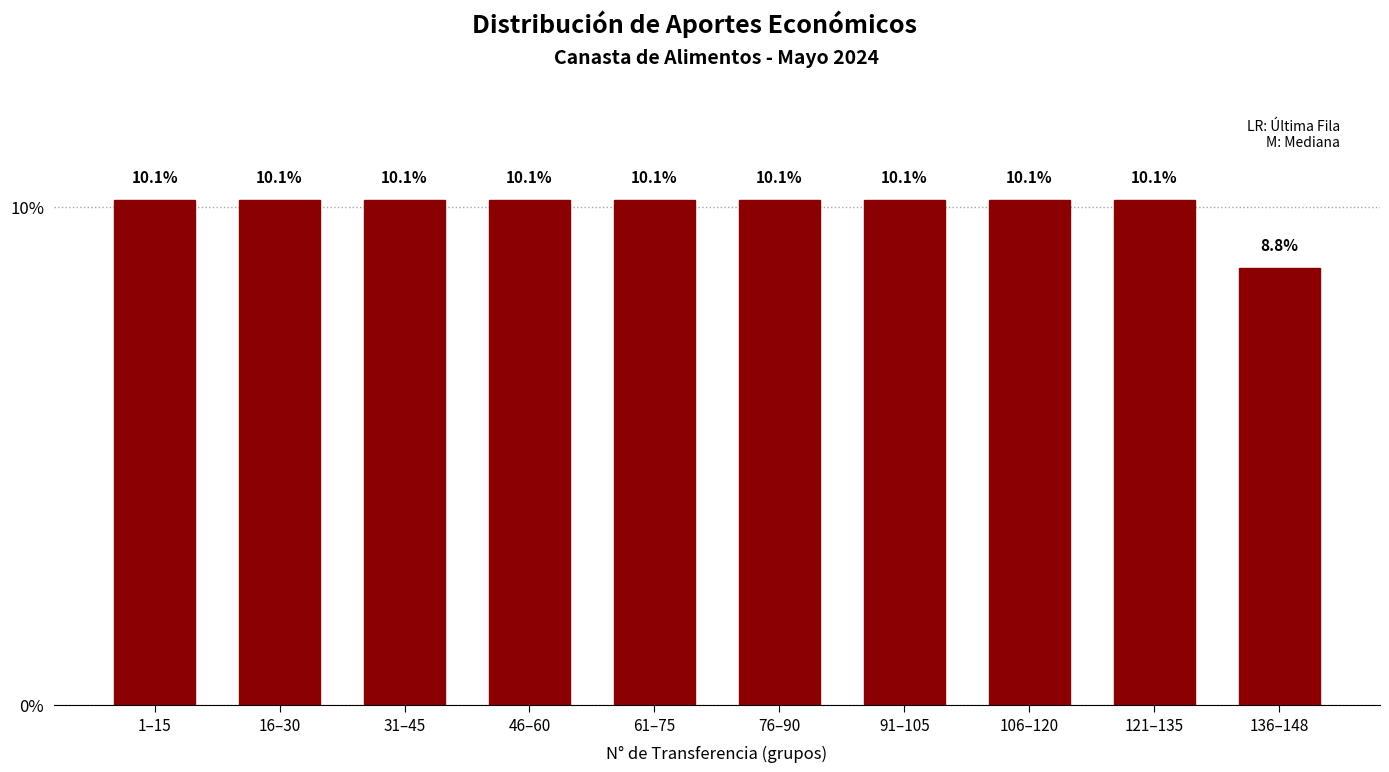

Reading right to left, list all the values displayed in this chart.

8.8	10.1	10.1	10.1	10.1	10.1	10.1	10.1	10.1	10.1